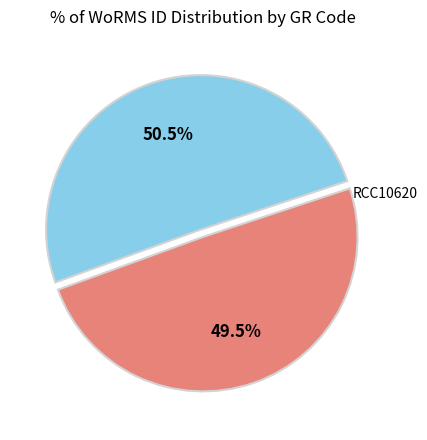

Which slice represents more than half of the pie?

RCC3402